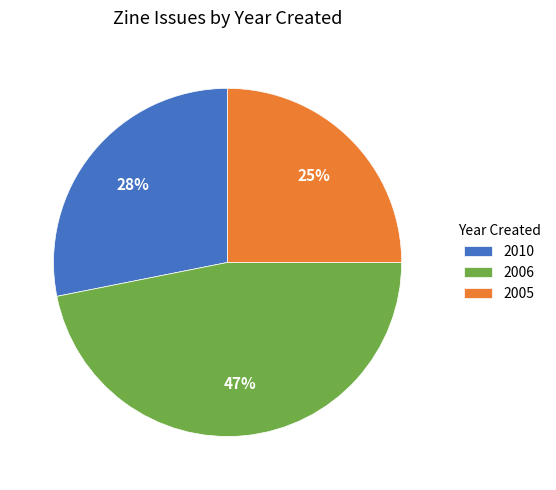

Approximately how many times larger is the value at 2010 compared to 2006?

0.6